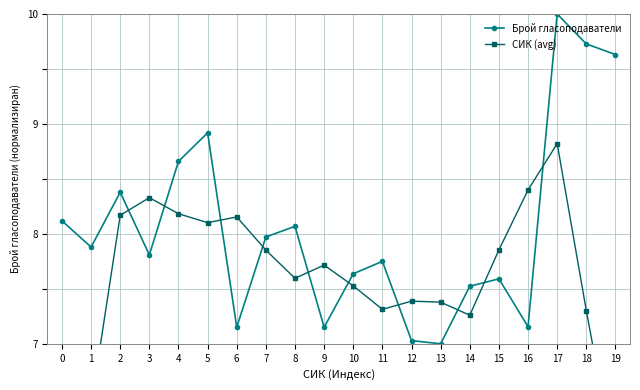

What is the maximum value shown in the chart?

10.0